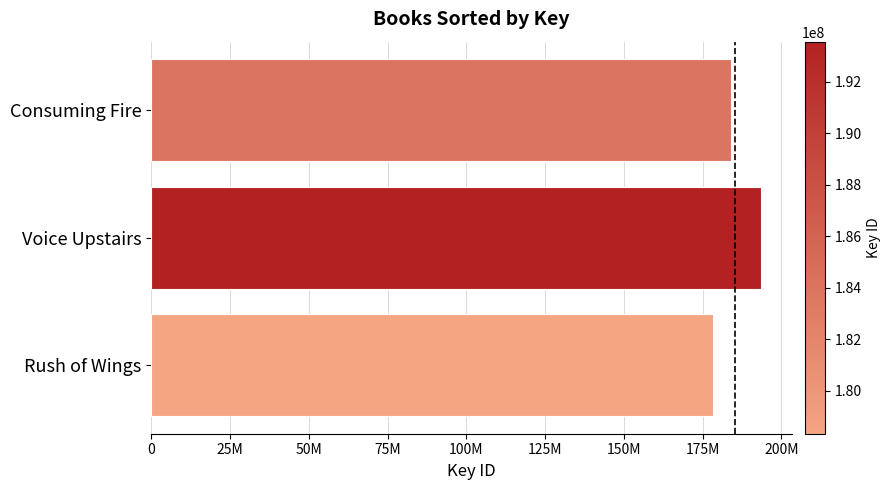

What is the smallest value displayed?

178341386